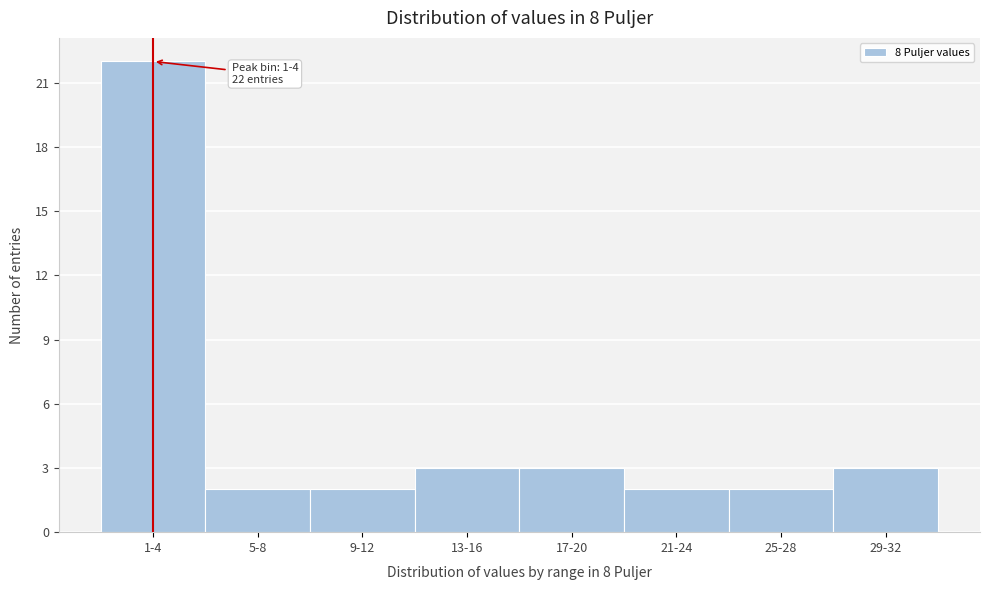

Reading left to right, list all the values displayed in this chart.

22	2	2	3	3	2	2	3